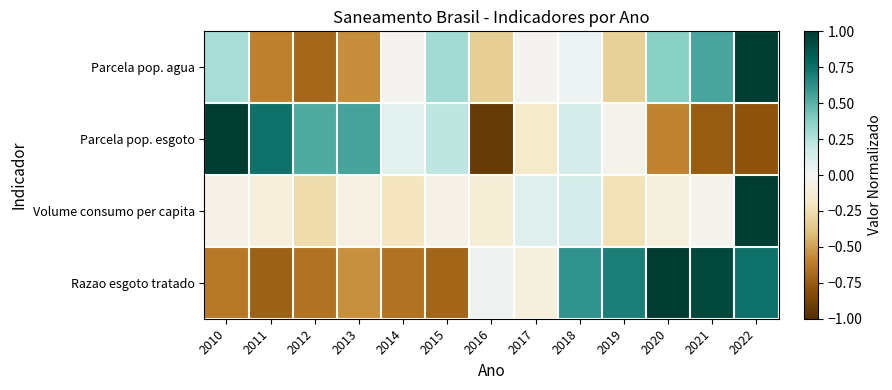

Reading left to right, transcribe all the data shown in this chart.

Parcela pop. agua: 2010=0.3	2011=-0.6	2012=-0.7	2013=-0.6	2014=-0.0	2015=0.3	2016=-0.3	2017=-0.0	2018=0.0	2019=-0.3	2020=0.4	2021=0.5	2022=1.0
Parcela pop. esgoto: 2010=1.0	2011=0.7	2012=0.5	2013=0.6	2014=0.1	2015=0.2	2016=-0.9	2017=-0.2	2018=0.1	2019=-0.0	2020=-0.6	2021=-0.8	2022=-0.8
Volume consumo per capita: 2010=-0.1	2011=-0.1	2012=-0.3	2013=-0.1	2014=-0.2	2015=-0.1	2016=-0.1	2017=0.1	2018=0.1	2019=-0.2	2020=-0.1	2021=-0.0	2022=1.0
Razao esgoto tratado: 2010=-0.6	2011=-0.7	2012=-0.7	2013=-0.6	2014=-0.7	2015=-0.7	2016=0.0	2017=-0.1	2018=0.6	2019=0.7	2020=1.0	2021=0.9	2022=0.7